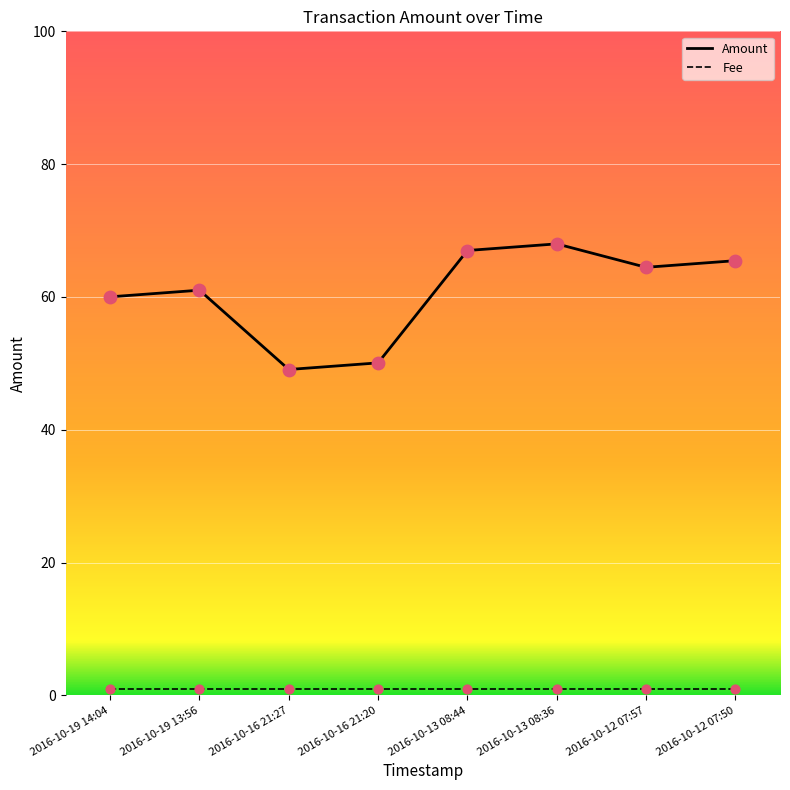

Which series has the widest spread of values?

Amount